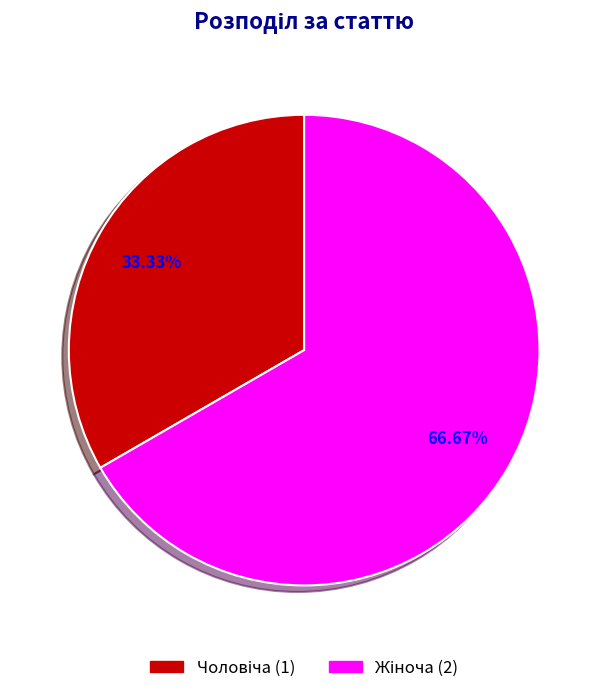

What is the majority slice?

Жіноча